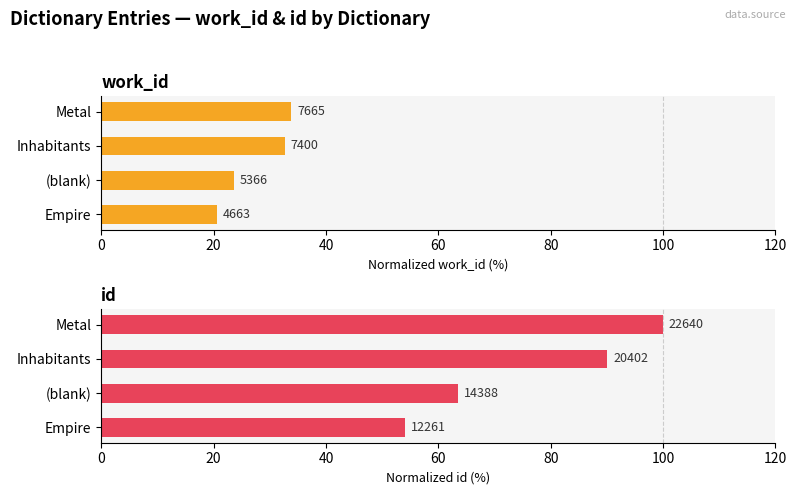

How many bars are there in total?

8